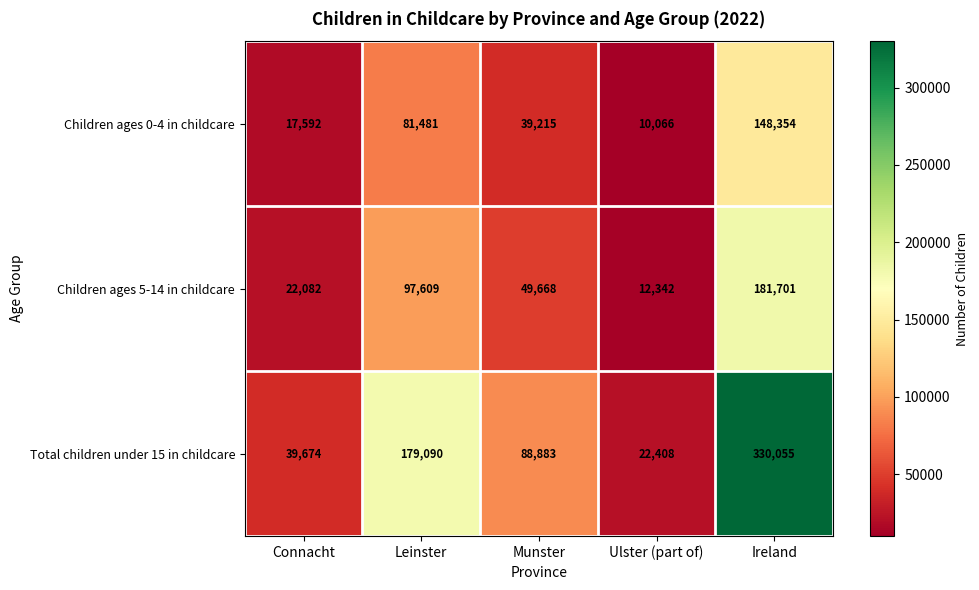

Reading left to right, what are all the values shown in this chart?

Children ages 0-4 in childcare: Connacht=17592	Leinster=81481	Munster=39215	Ulster (part of)=10066	Ireland=148354
Children ages 5-14 in childcare: Connacht=22082	Leinster=97609	Munster=49668	Ulster (part of)=12342	Ireland=181701
Total children under 15 in childcare: Connacht=39674	Leinster=179090	Munster=88883	Ulster (part of)=22408	Ireland=330055